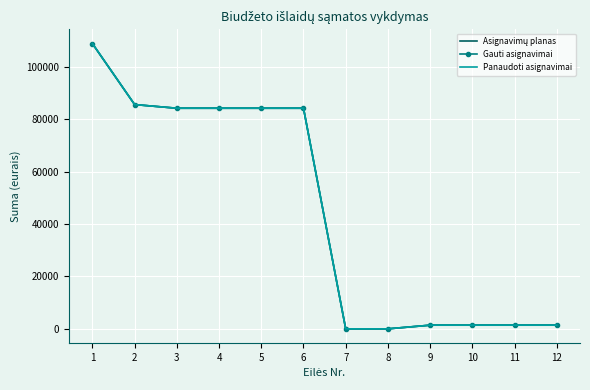

The value of Panaudoti asignavimai at 1 is 109000.0. True or false?

True